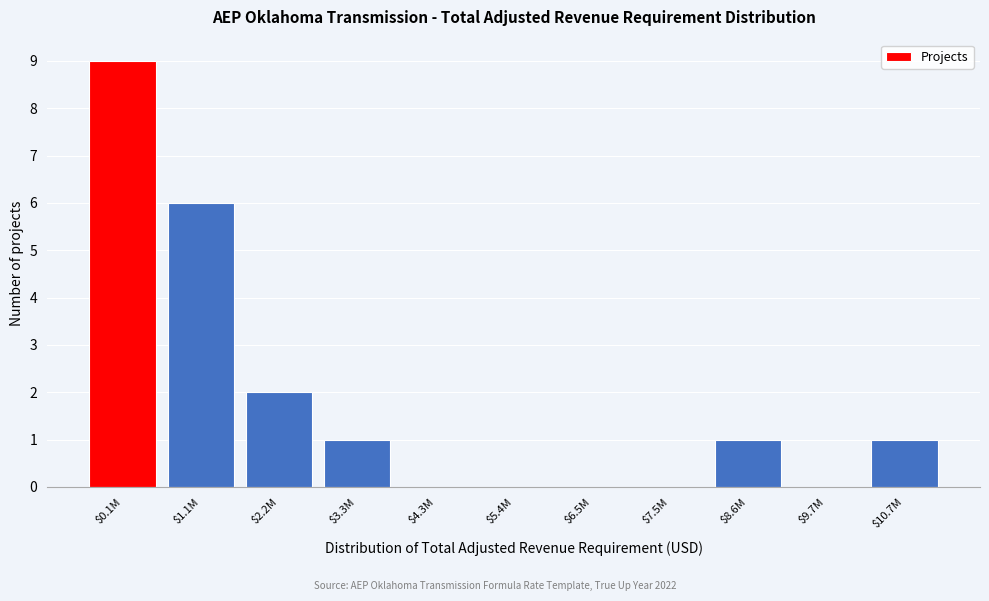

True or false: the data shows 0 at $8.6M.

False